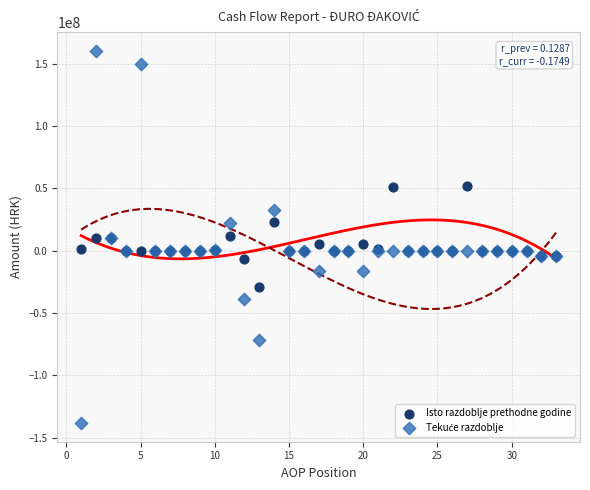

What is the X range (max minus min) for the scatter plot?

32